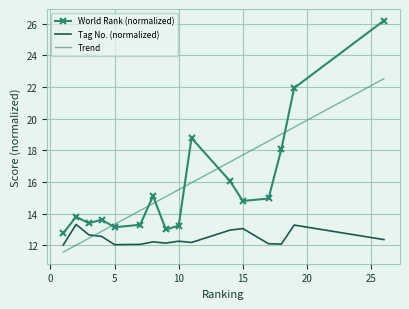

True or false: World Rank (normalized) and Tag No. (normalized) cross at least once.

False